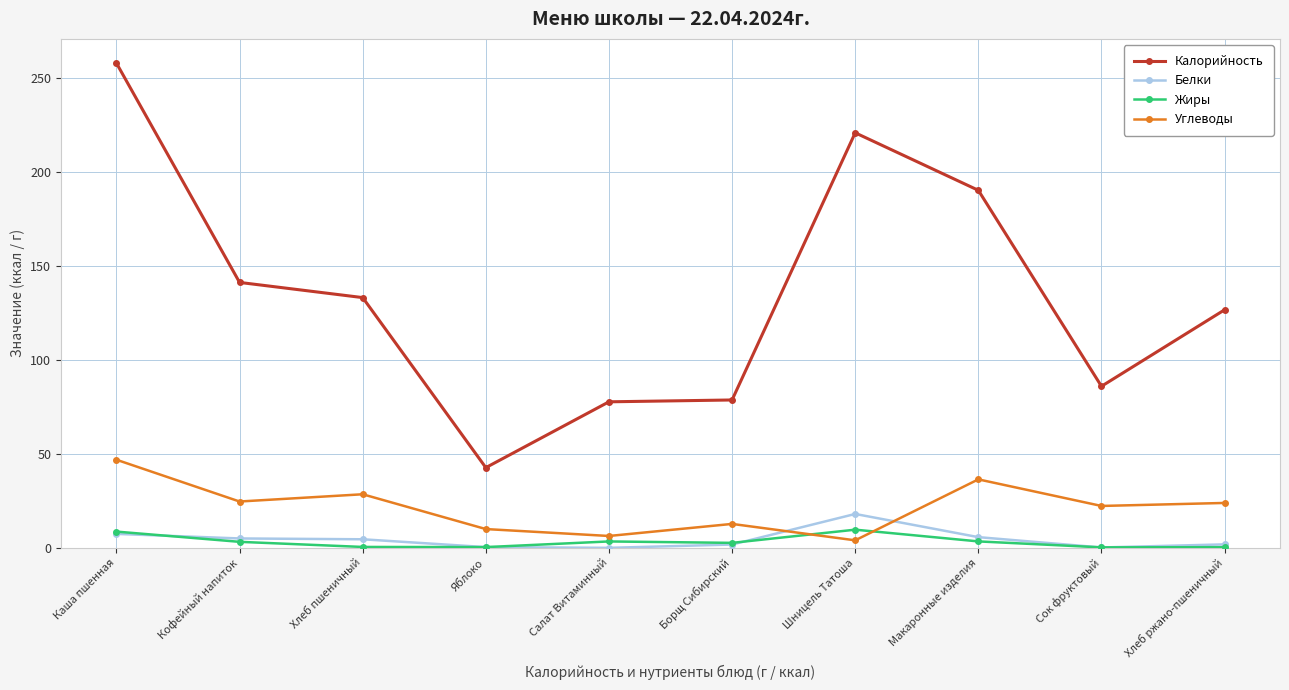

Count the number of data series in this chart.

4